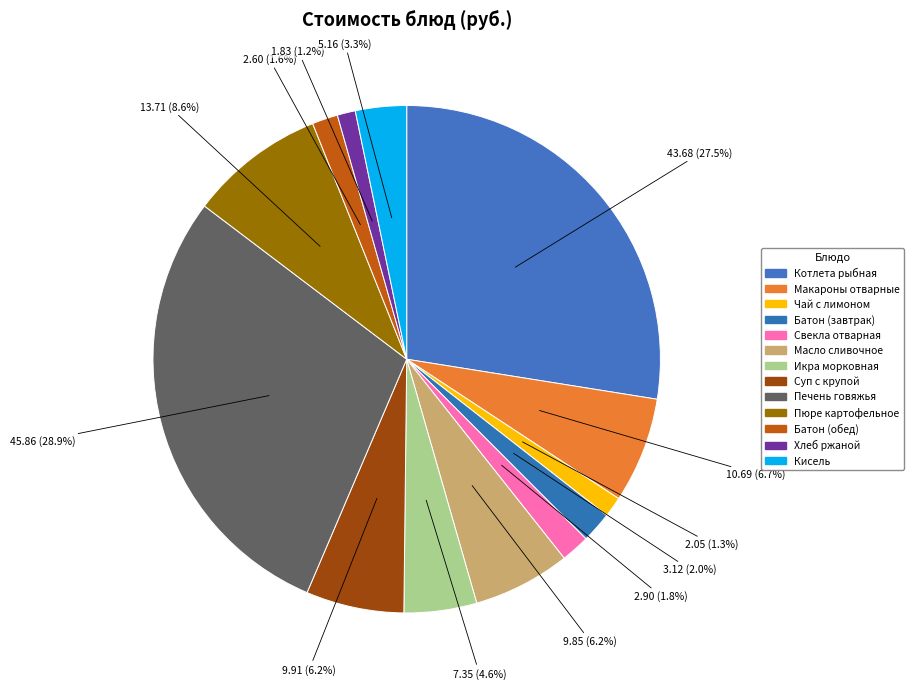

How many slices are in this pie chart?

13